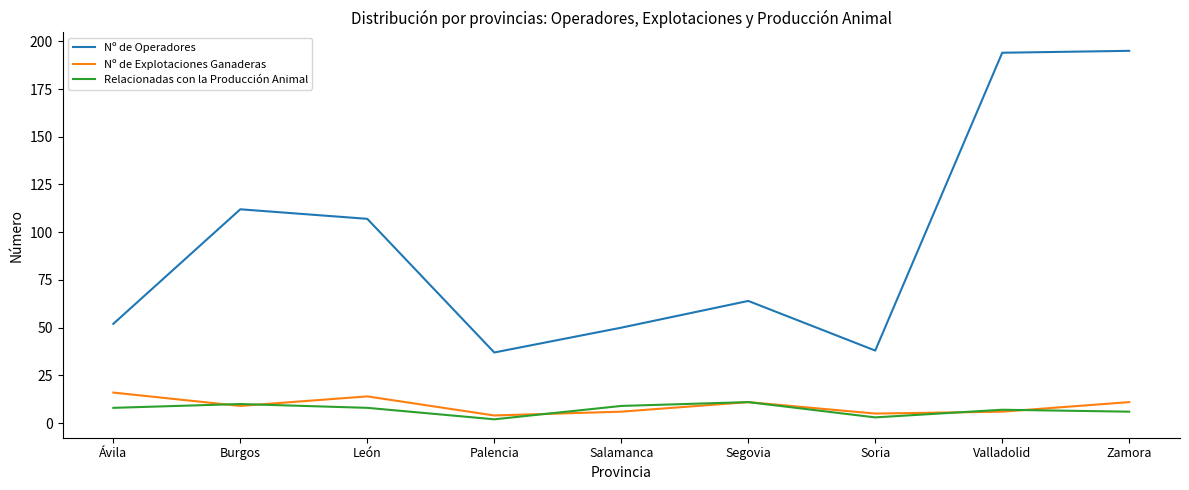

Is the value of Relacionadas con la Producción Animal at Palencia greater than the value of Nº de Operadores at Burgos?

No